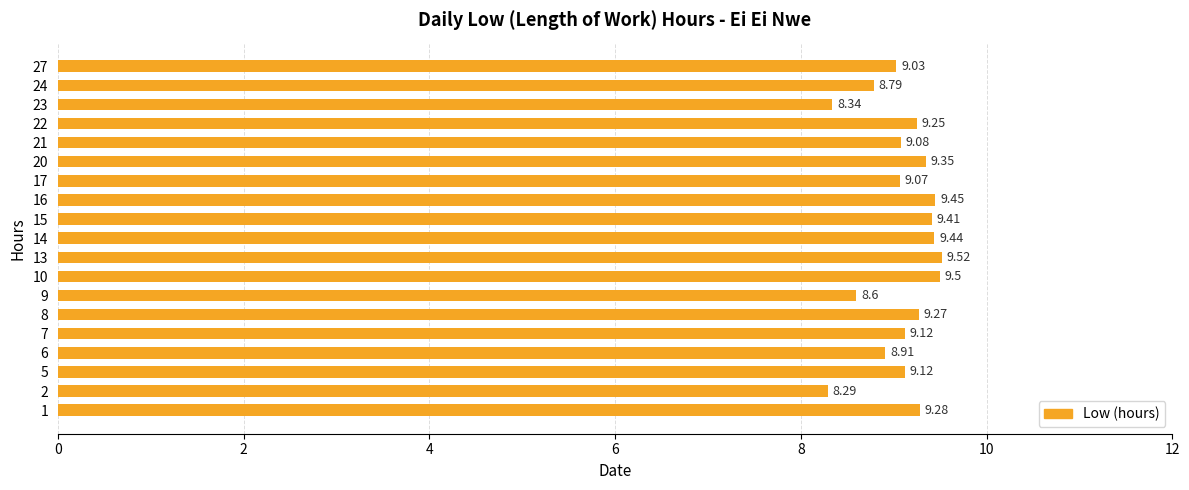

What is the average value?

9.1